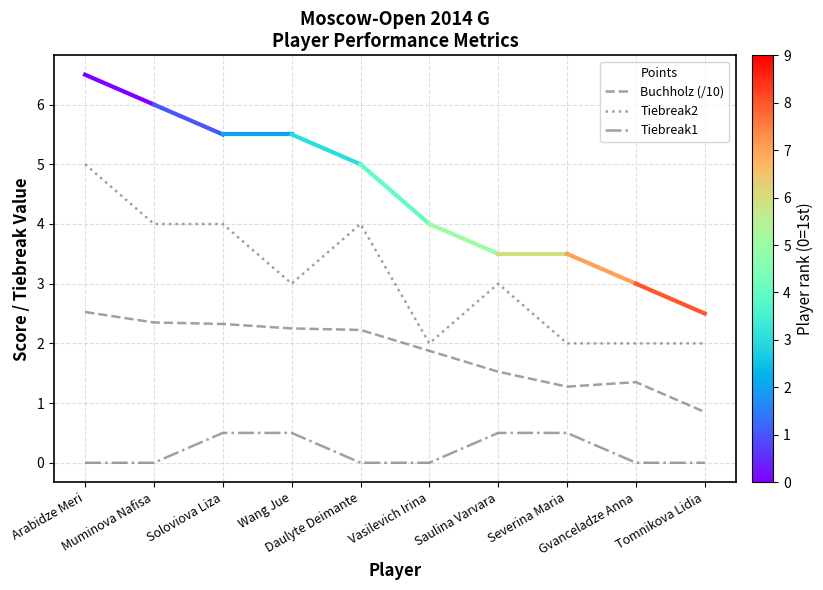

At which label is Points closest to 4?

Vasilevich Irina